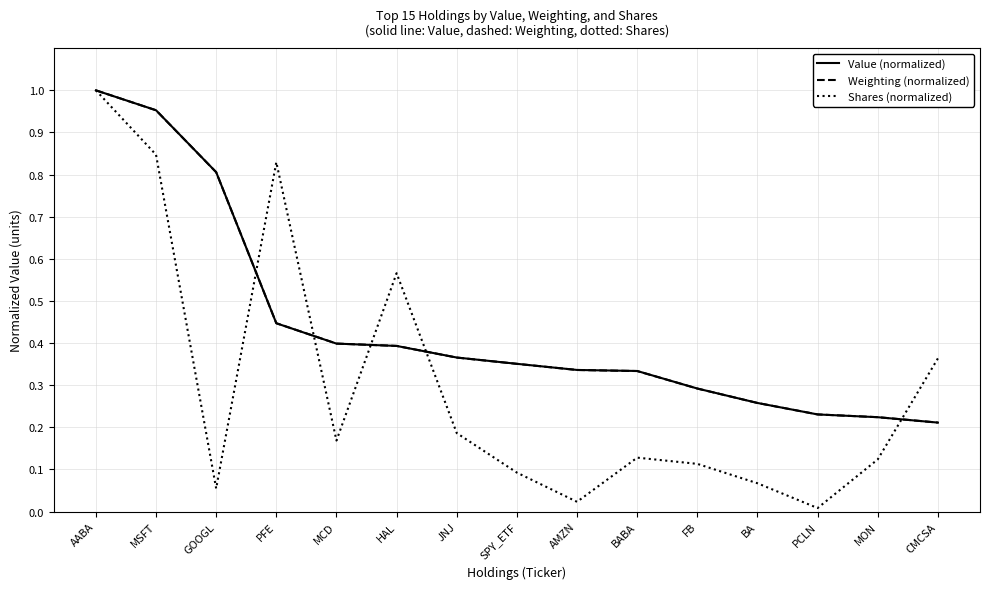

What position from the right is MCD?

11